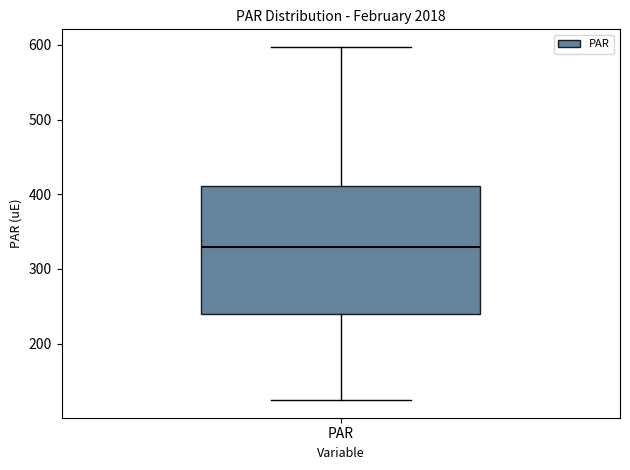

Read this box plot against the y-axis: the position of the median line, the range covered by the box, and the ends of both whiskers. The values are not printed on the chart, so give them approximately, as read against the axis.

median 330, box 240 to 410, whiskers 120 to 600